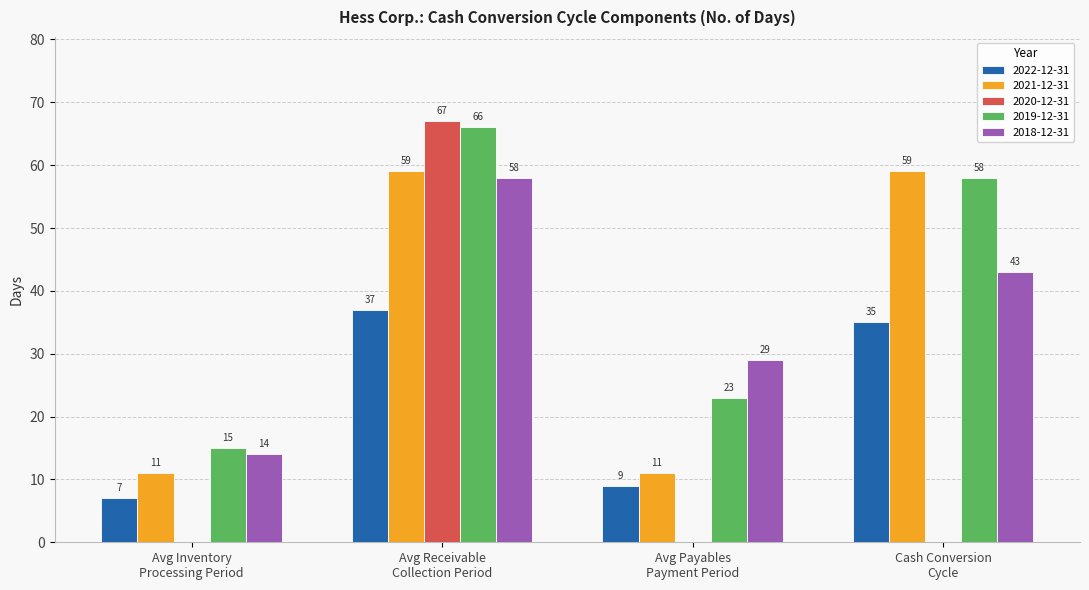

What is the sum of all 2021-12-31 values?

140